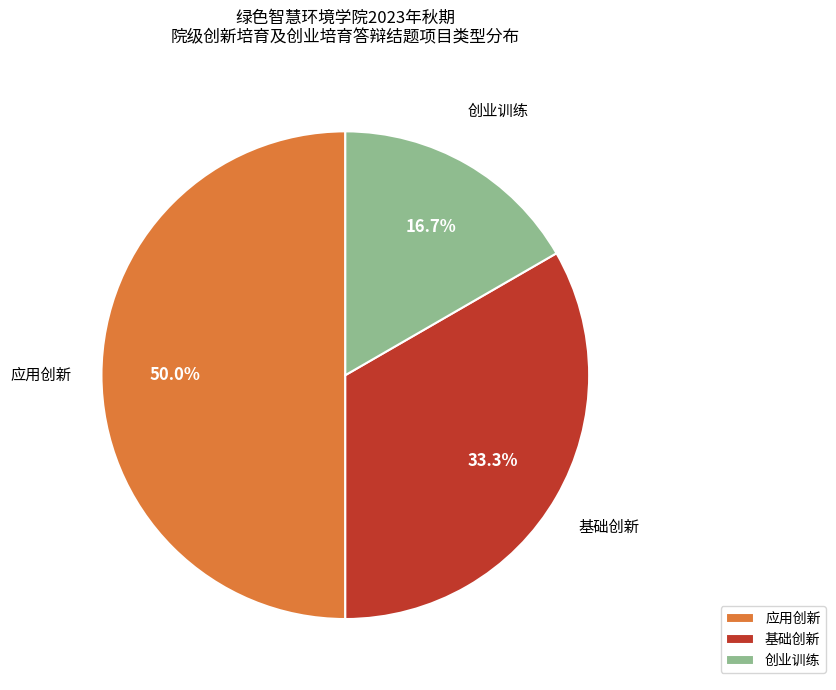

To the nearest percent, what percentage of the pie is 创业训练?

17%